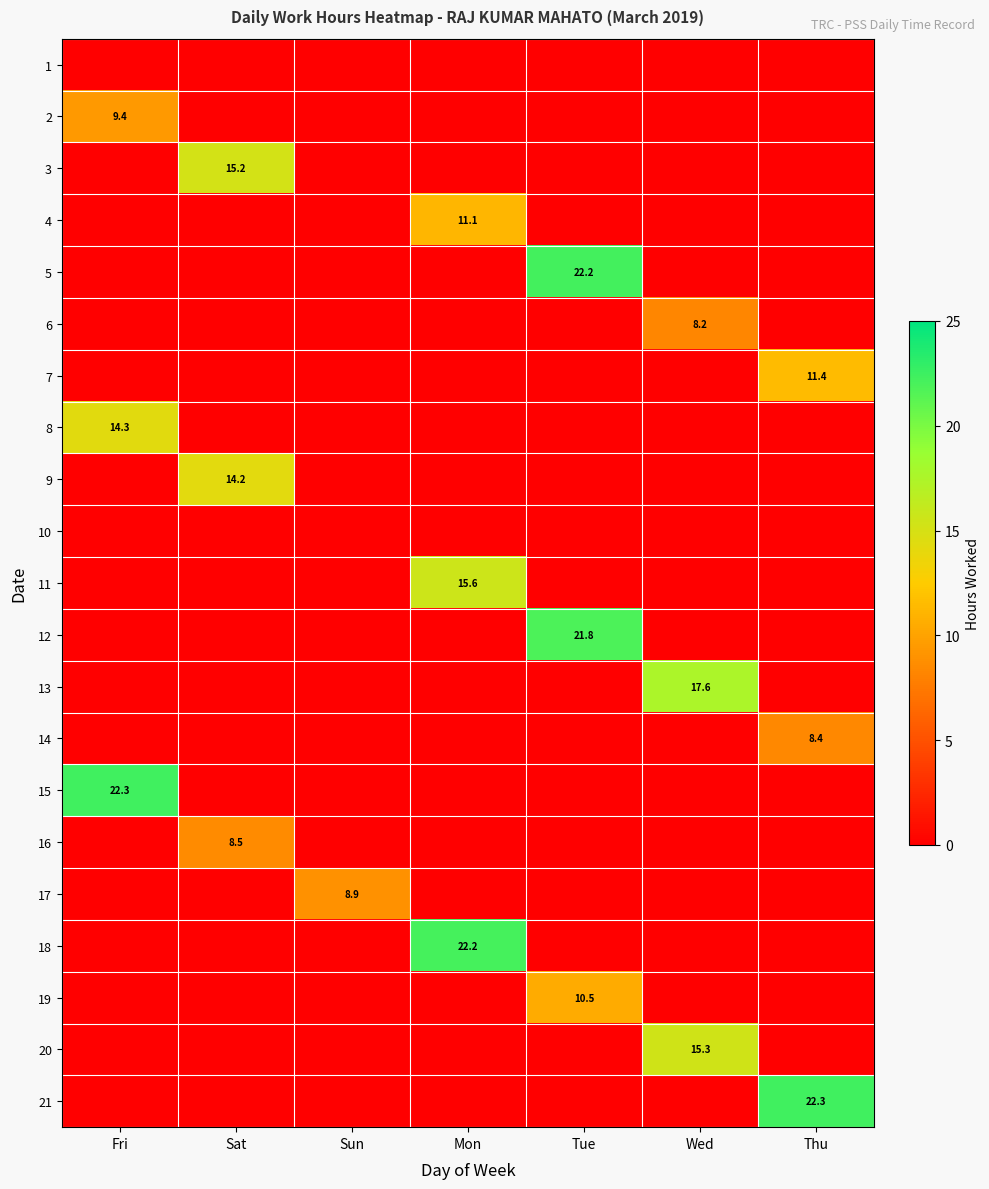

Which series has the largest range (max minus min)?

21